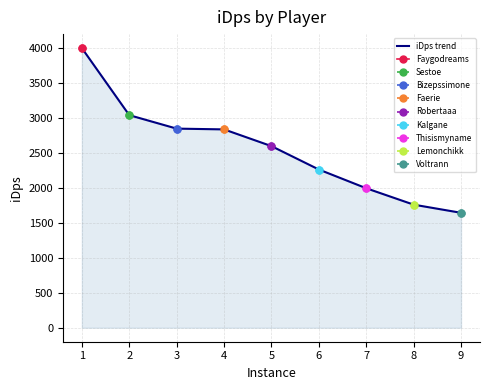

Reading left to right, transcribe all the data shown in this chart.

1=4002.9	2=3042.9	3=2850.2	4=2839.1	5=2599.7	6=2264.8	7=1996.5	8=1762.0	9=1645.2